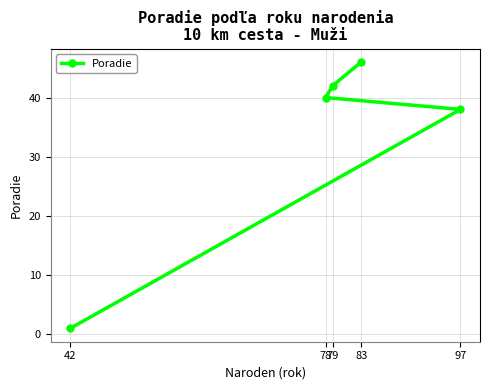

List the labels in order of value, smallest first.

42, 97, 78, 79, 83